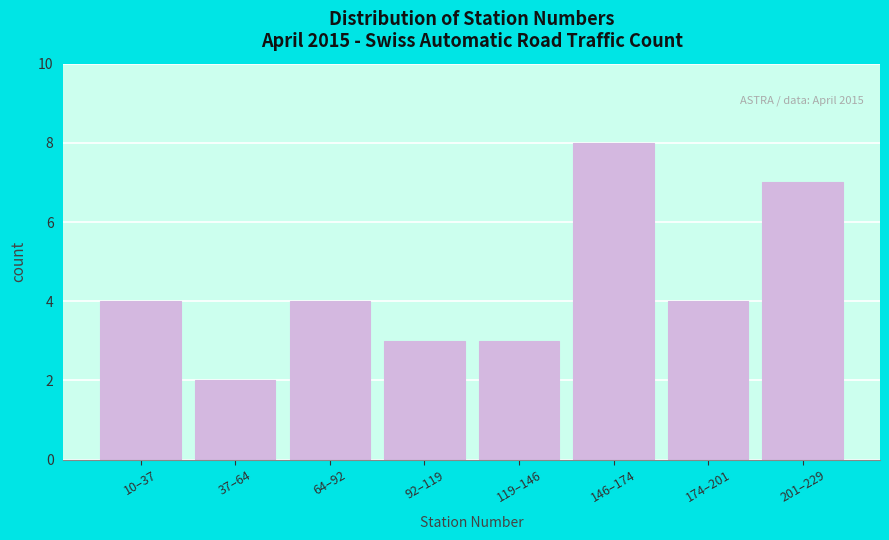

Reading left to right, what are all the values shown in this chart?

10–37=4	37–64=2	64–92=4	92–119=3	119–146=3	146–174=8	174–201=4	201–229=7